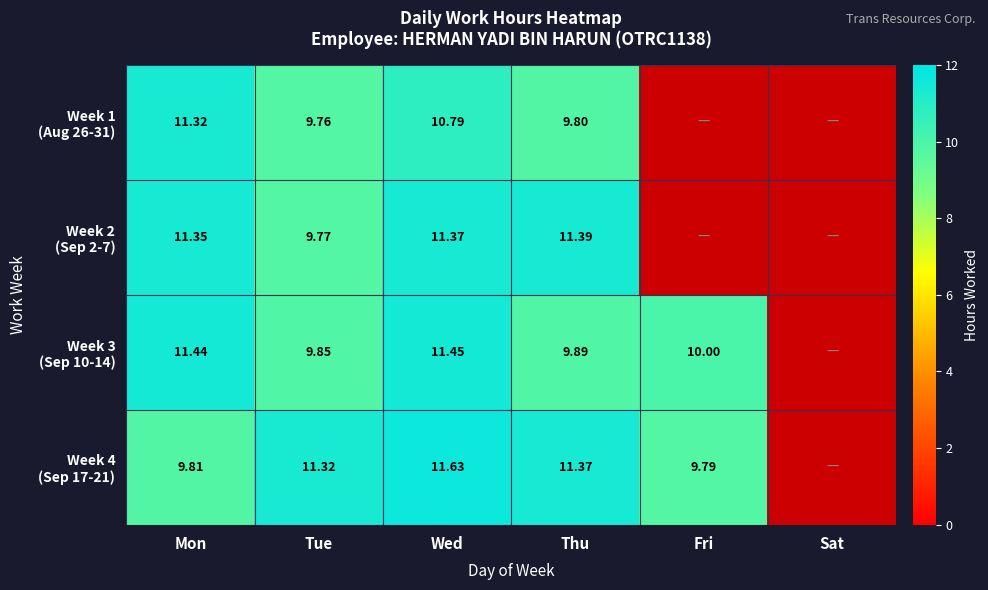

Which category has the lowest value across all series?

Fri